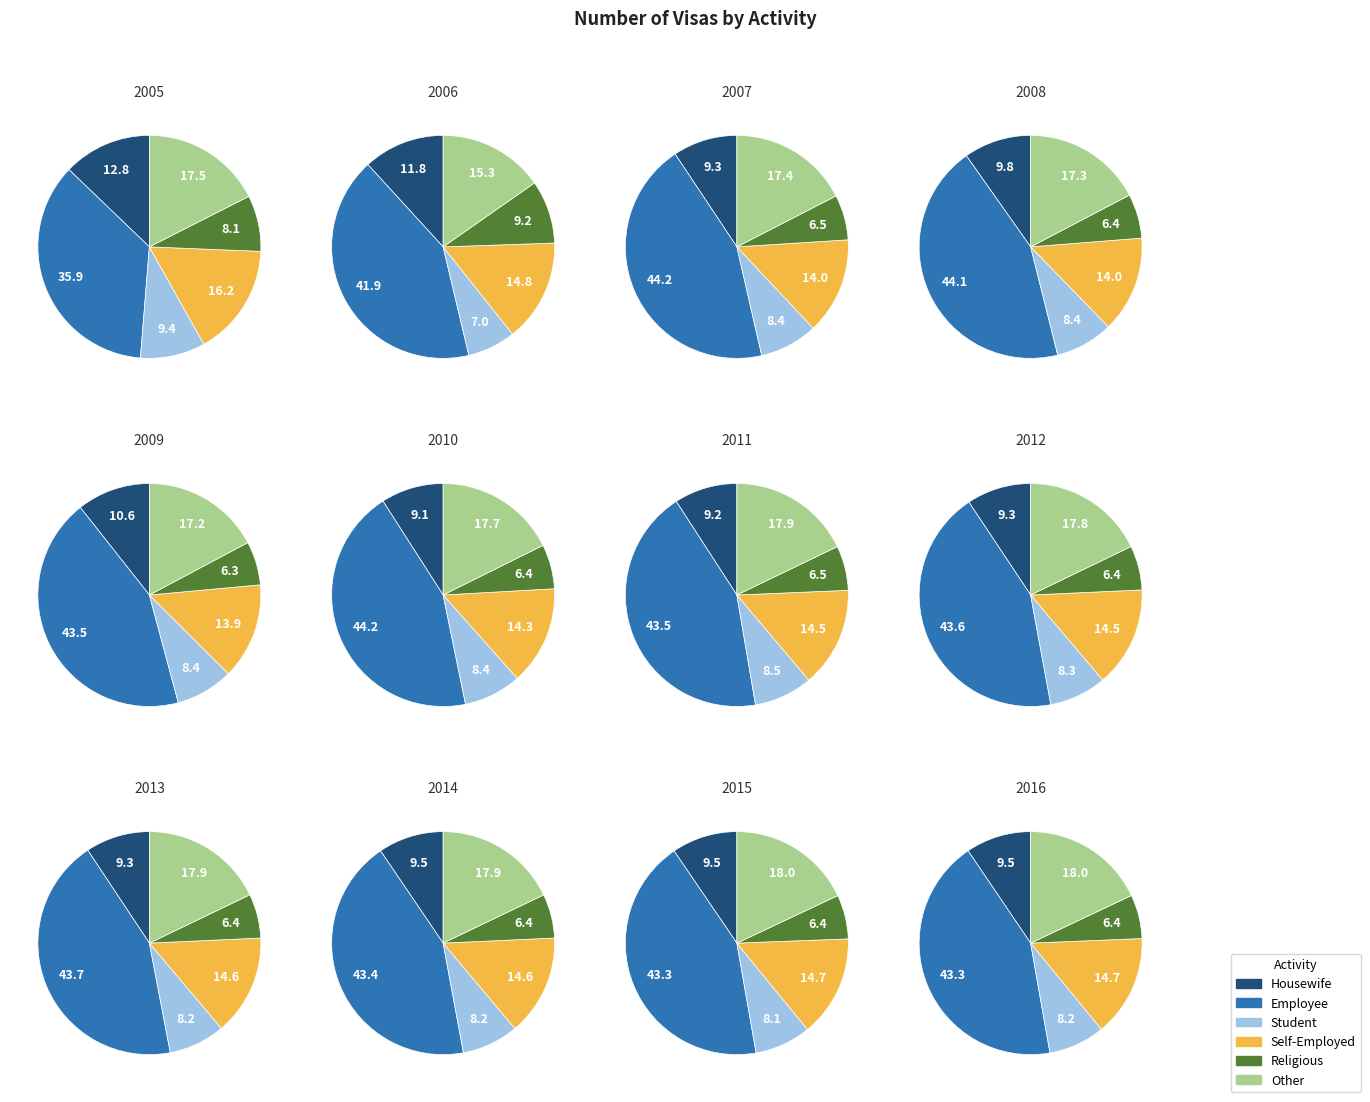

To the nearest percent, what is the difference between the 2010 and 2012 slice percentages?

1%